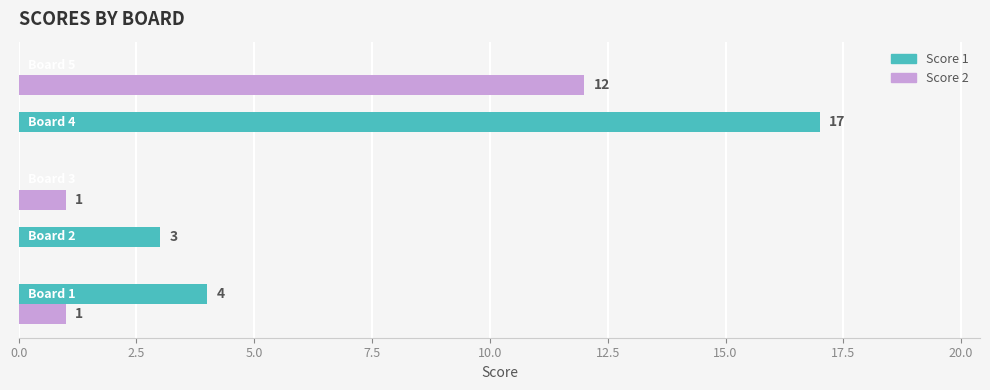

Which series has the largest total across all categories?

Score 1